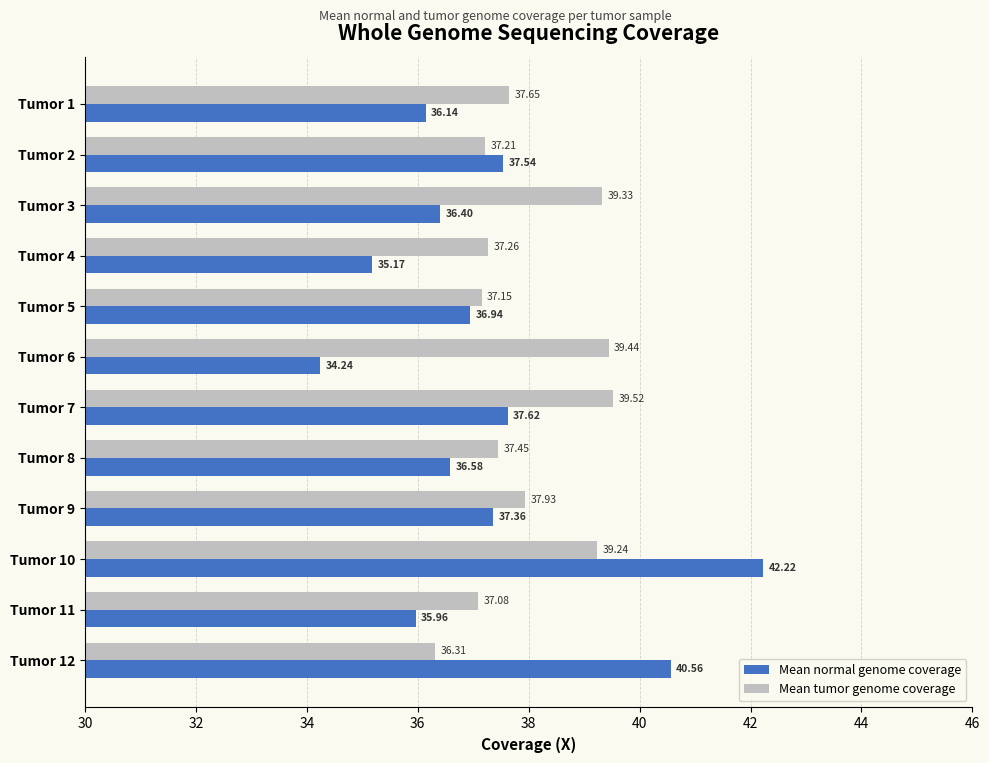

What is the difference between the highest and lowest values at Tumor 11?

1.1